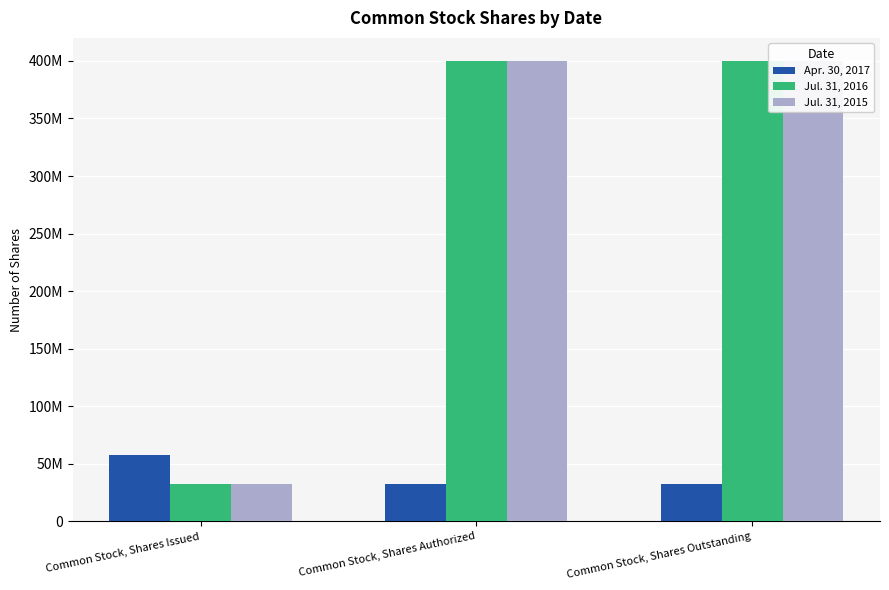

Is it true that Jul. 31, 2015 equals 619223479 at Common Stock, Shares Authorized?

False